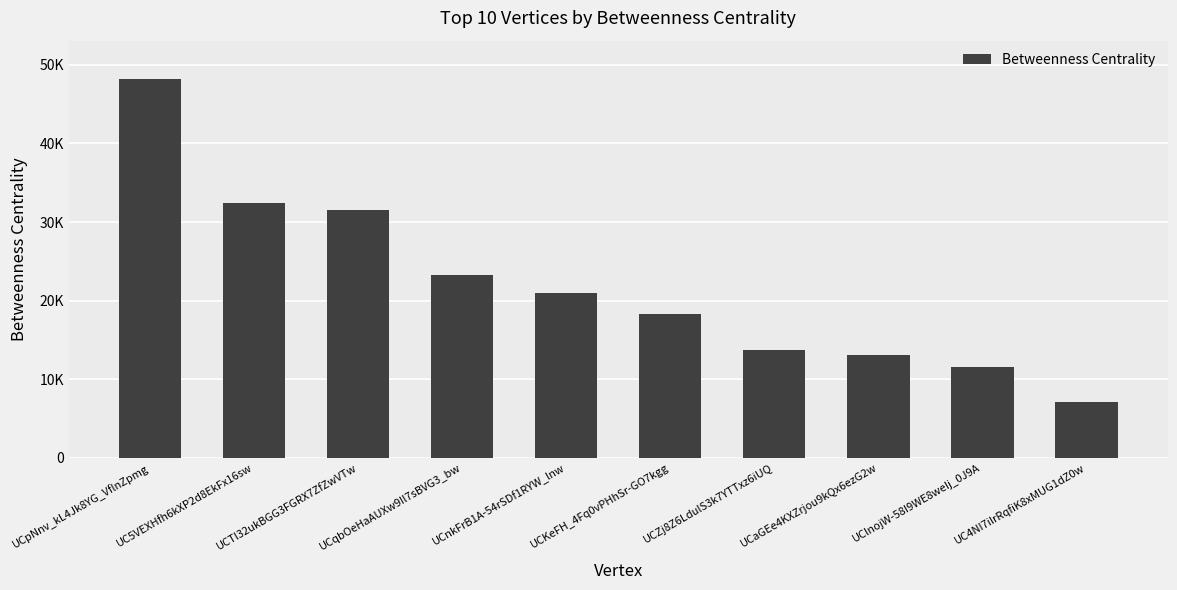

What is the value of the 5th bar from the left?

20946.1